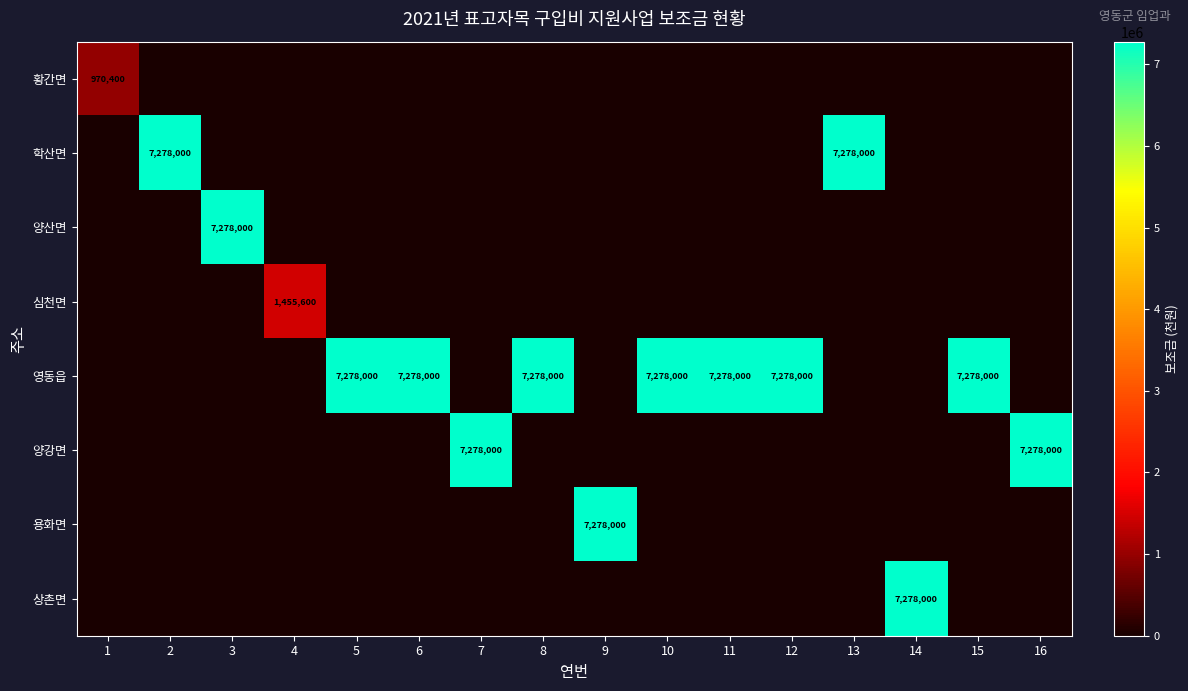

Is it true that 영동읍 equals 7278000 at 12?

True